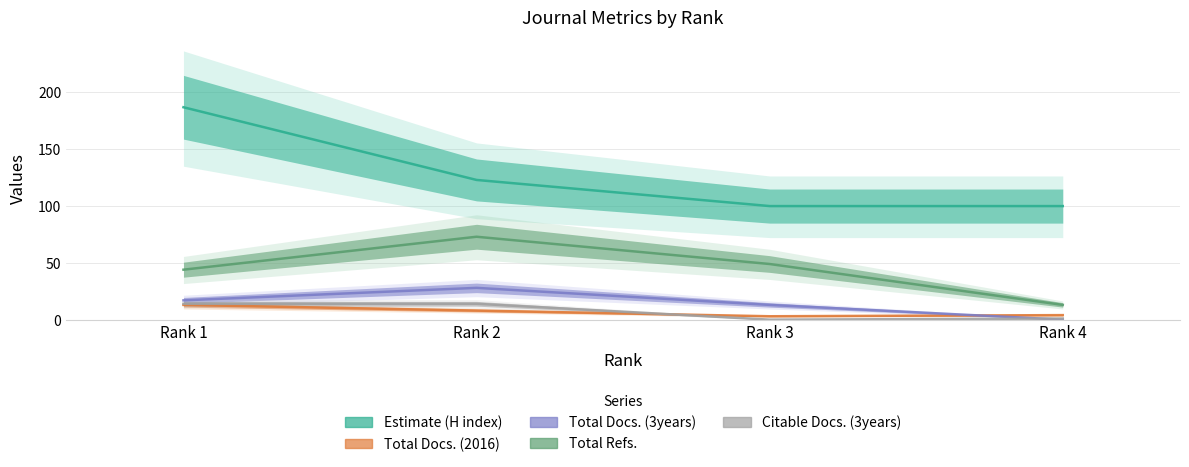

At how many categories does at least one series exceed 35?

4